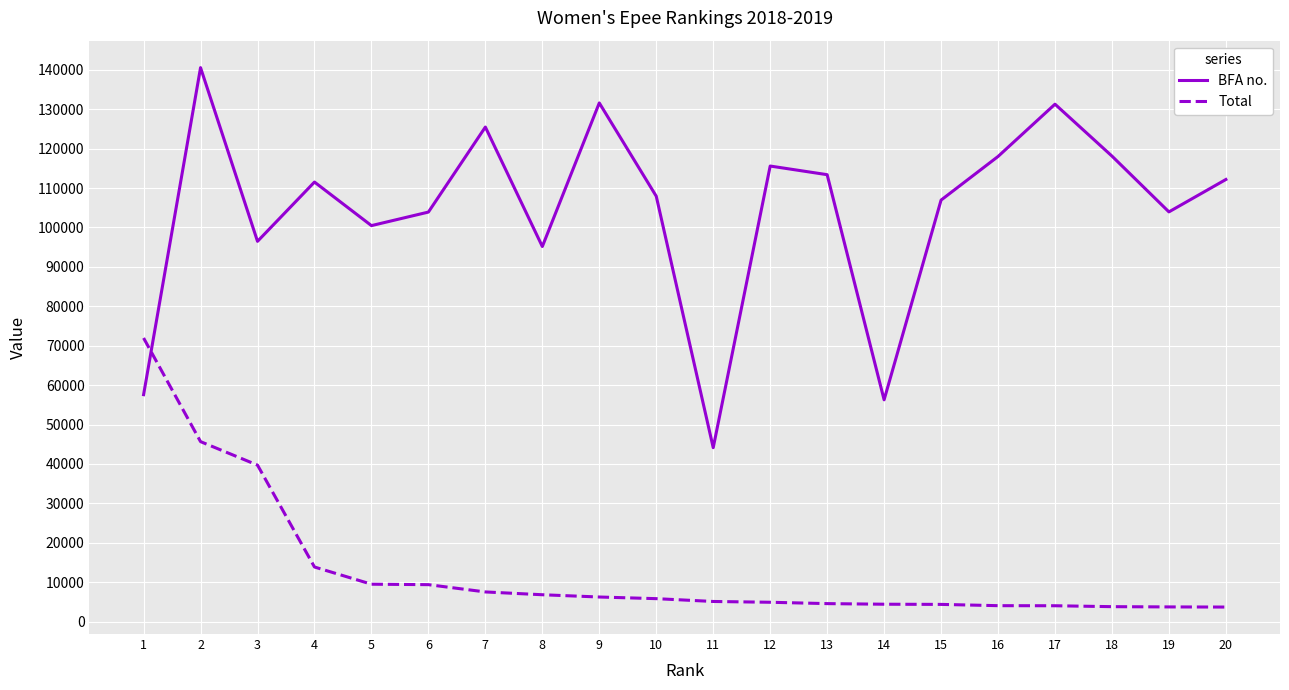

How many times do Total and BFA no. cross each other?

1